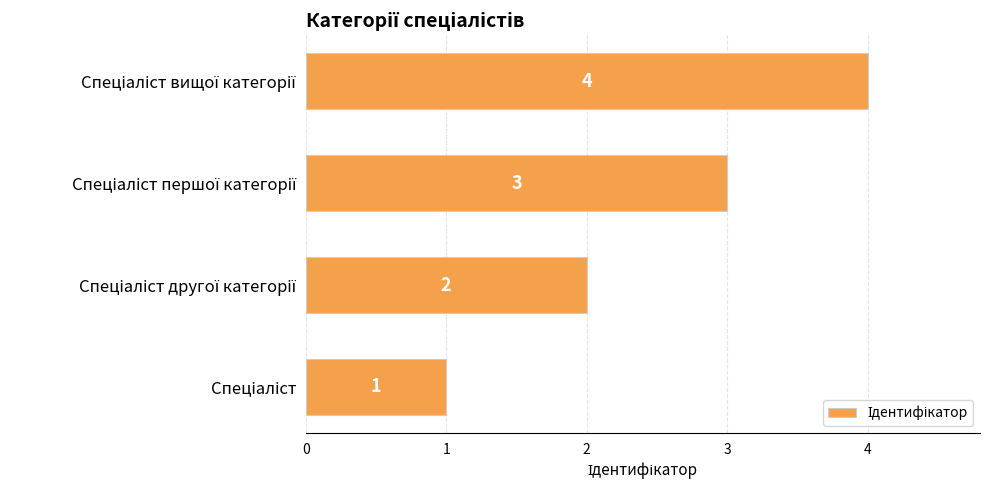

How many values are between 2 and 4?

3